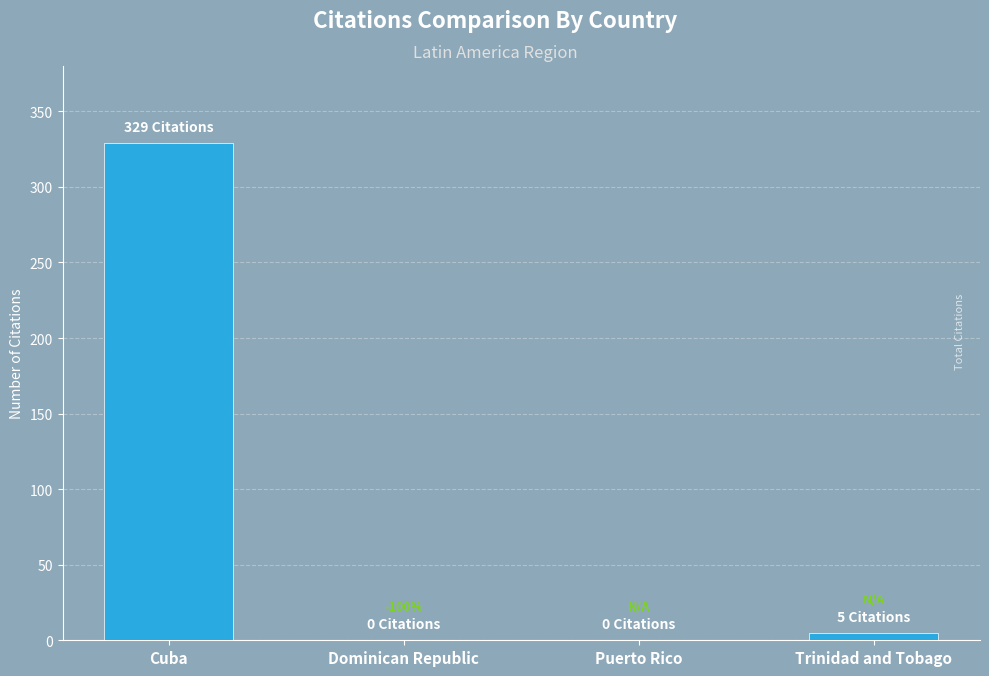

What is the change in value from Cuba to Puerto Rico?

-329